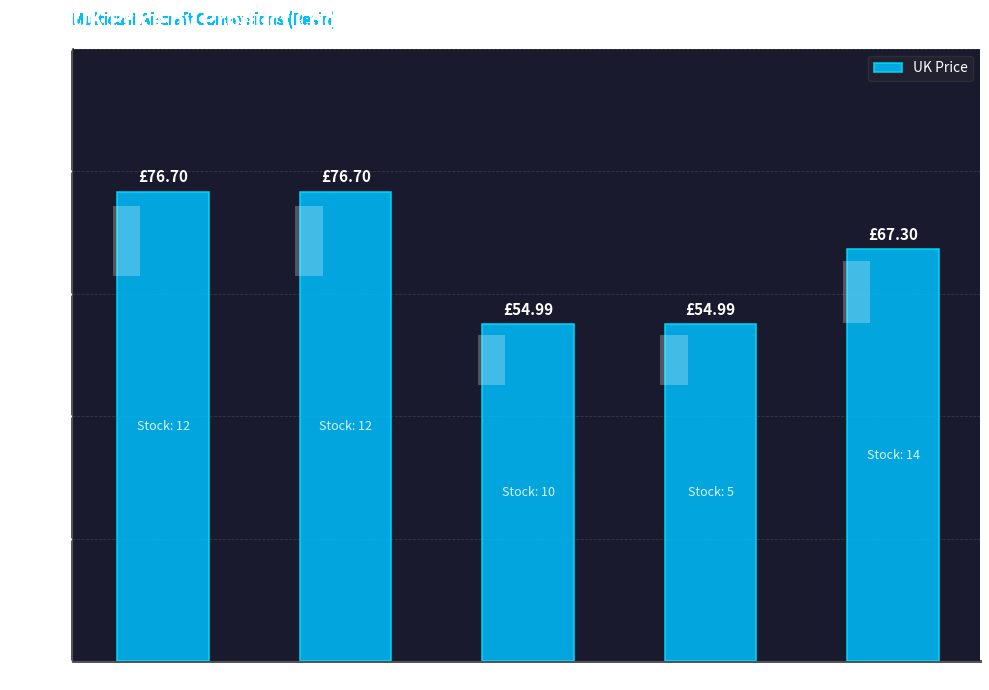

What is the greatest value displayed?

76.7